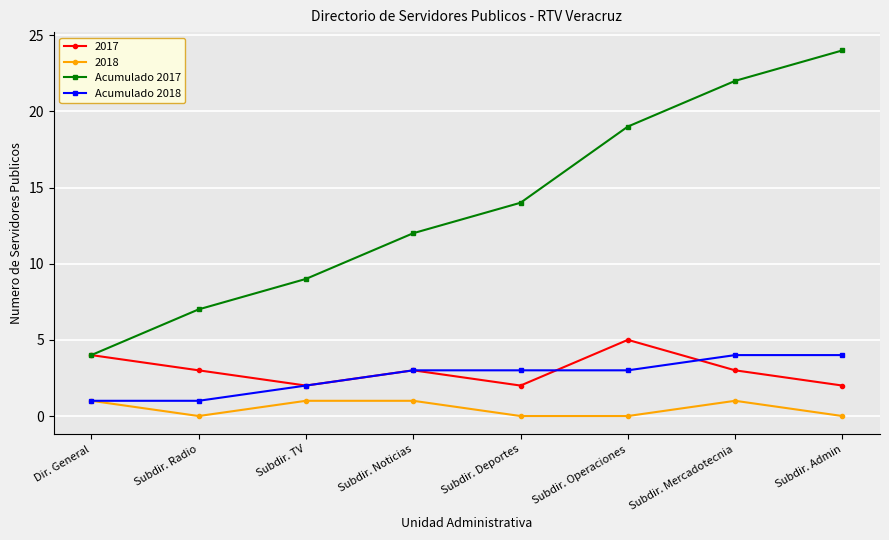

How many data points does each series have?

8